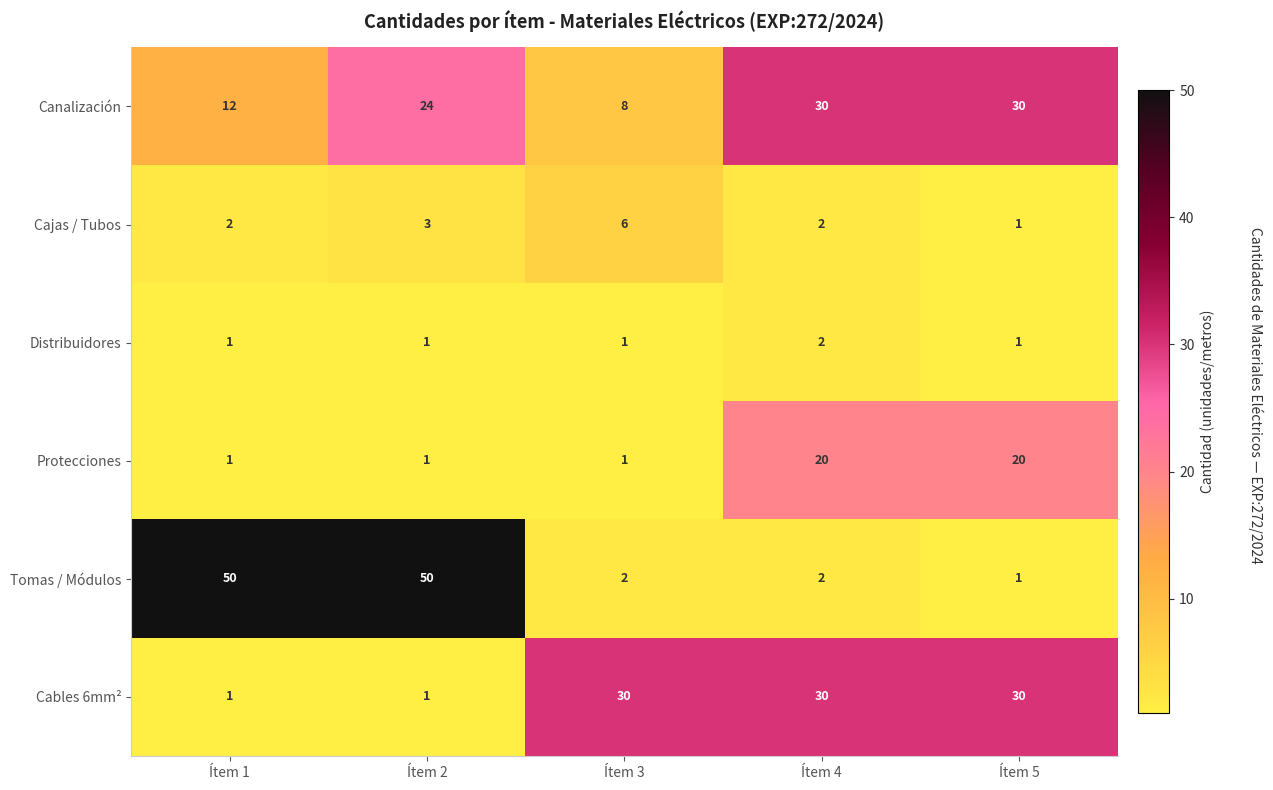

What is the spread (max minus min) of values at Ítem 4?

28